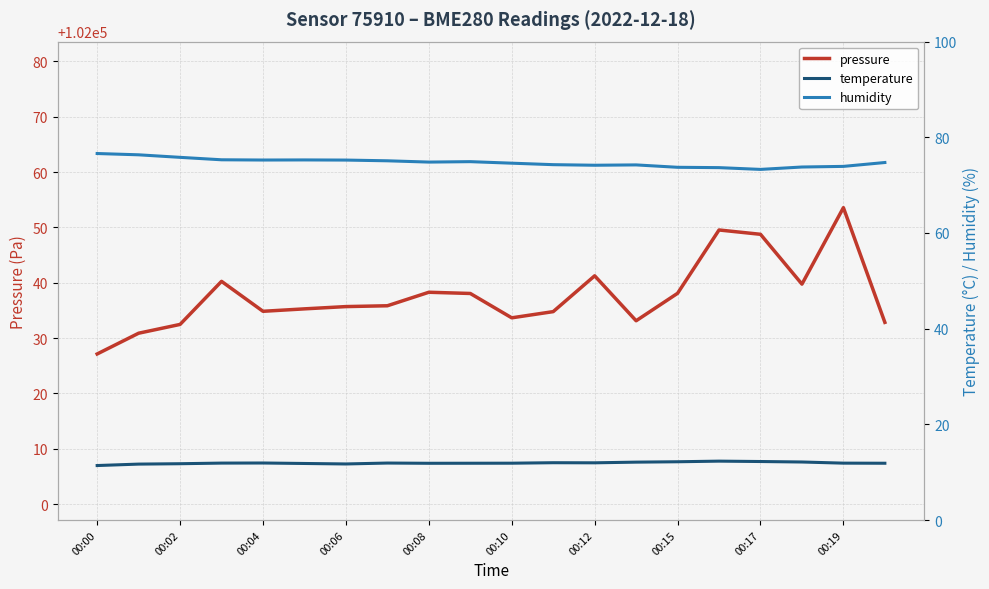

At which label does pressure reach its minimum?

00:00